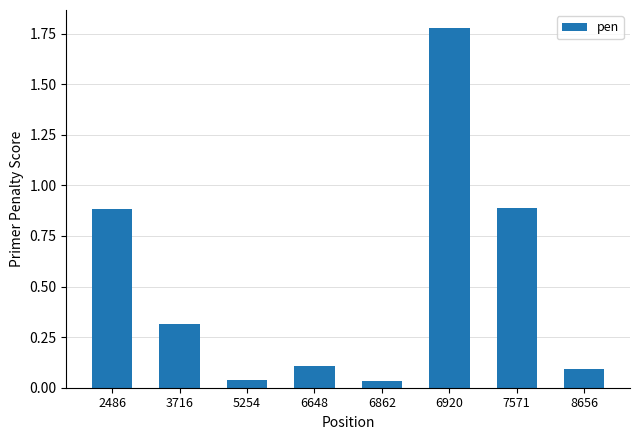

Is it true that the value at 3716 is 0.2?

False